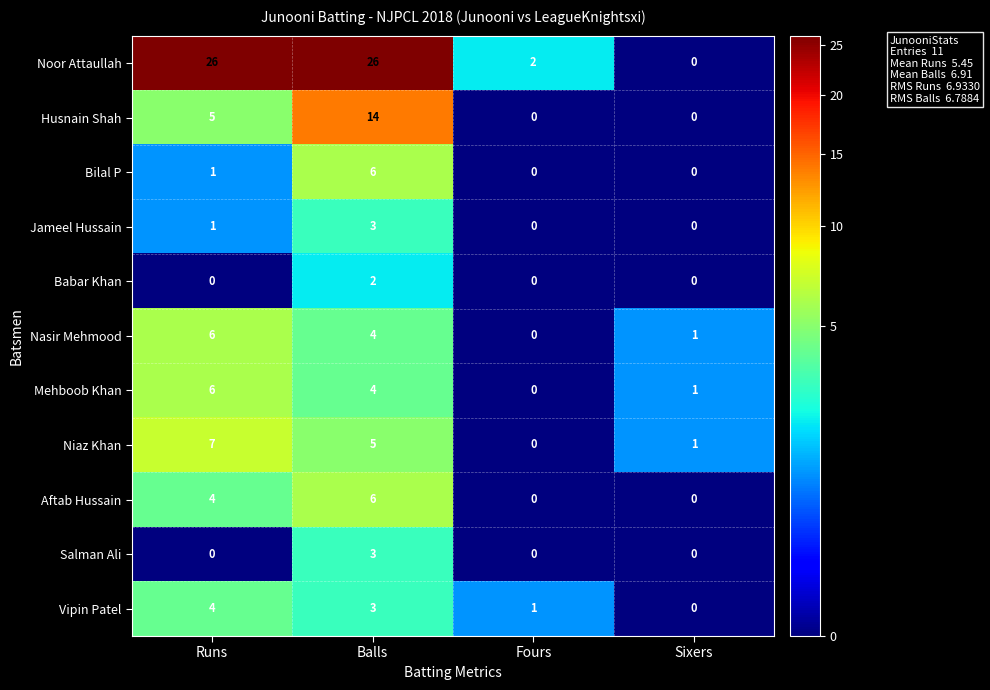

What is the difference between the second highest and minimum values in the Noor Attaullah series?

26